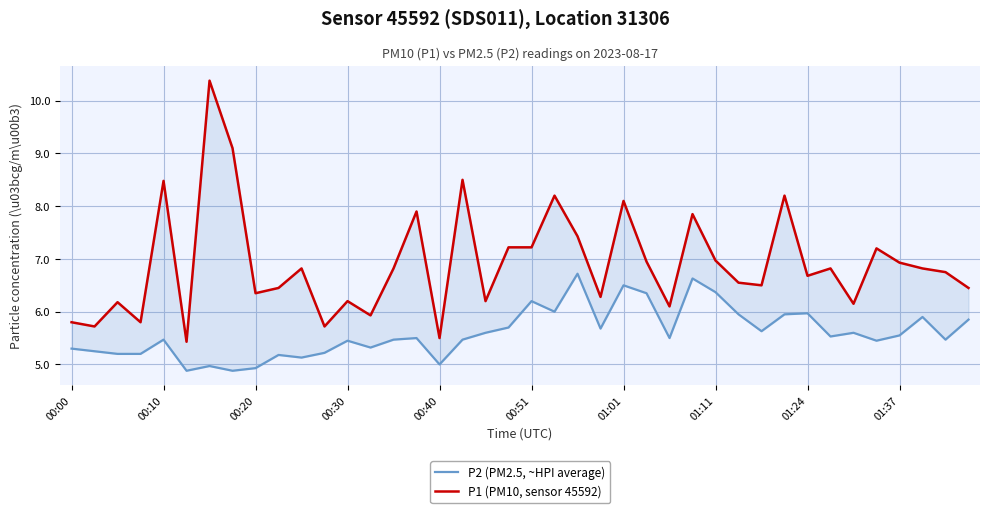

True or false: P1 (PM10, sensor 45592) has more than 2 points higher than both neighbors.

True